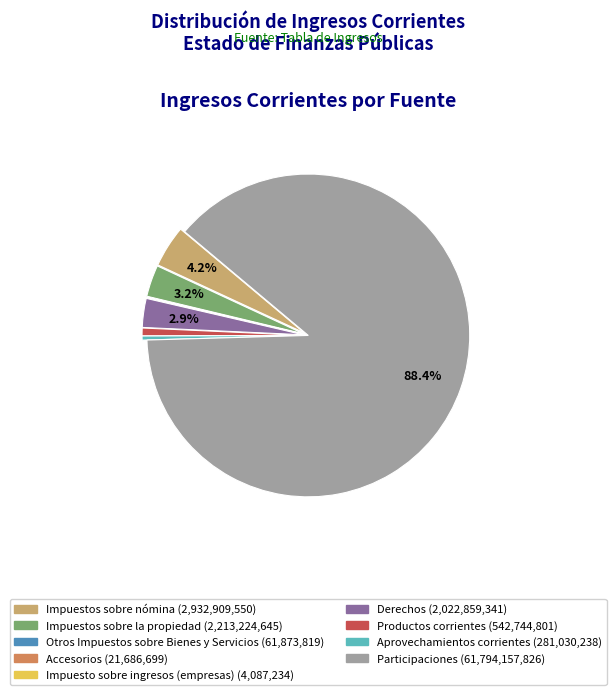

To the nearest percent, what portion does Participaciones represent?

88%